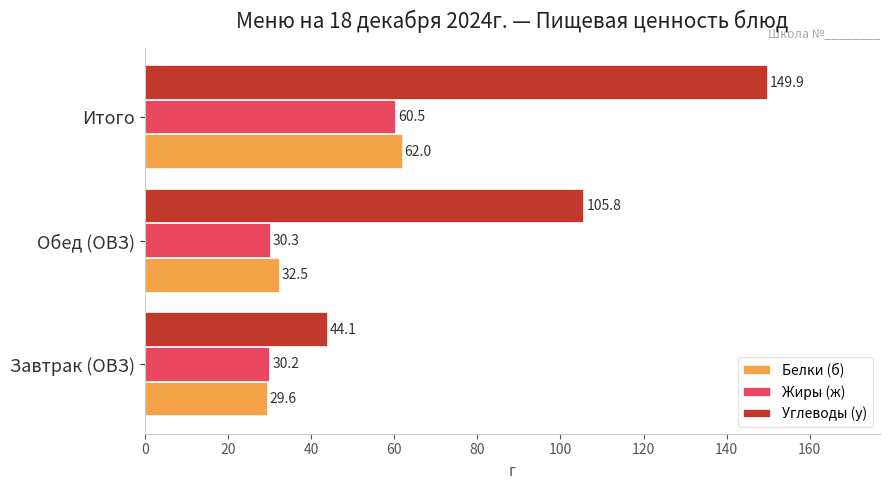

What is the average value of the Углеводы (у) series?

99.9